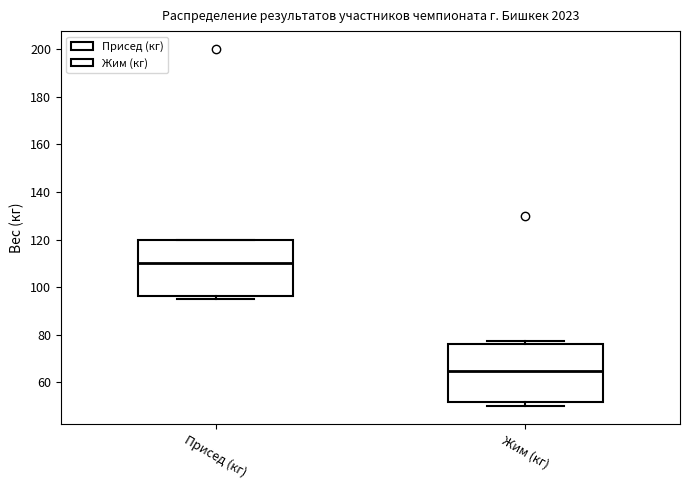

Where is the upper edge of the box for Жим (кг) on the y-axis? The values are not printed on the chart, so give them approximately, as read against the axis.

76